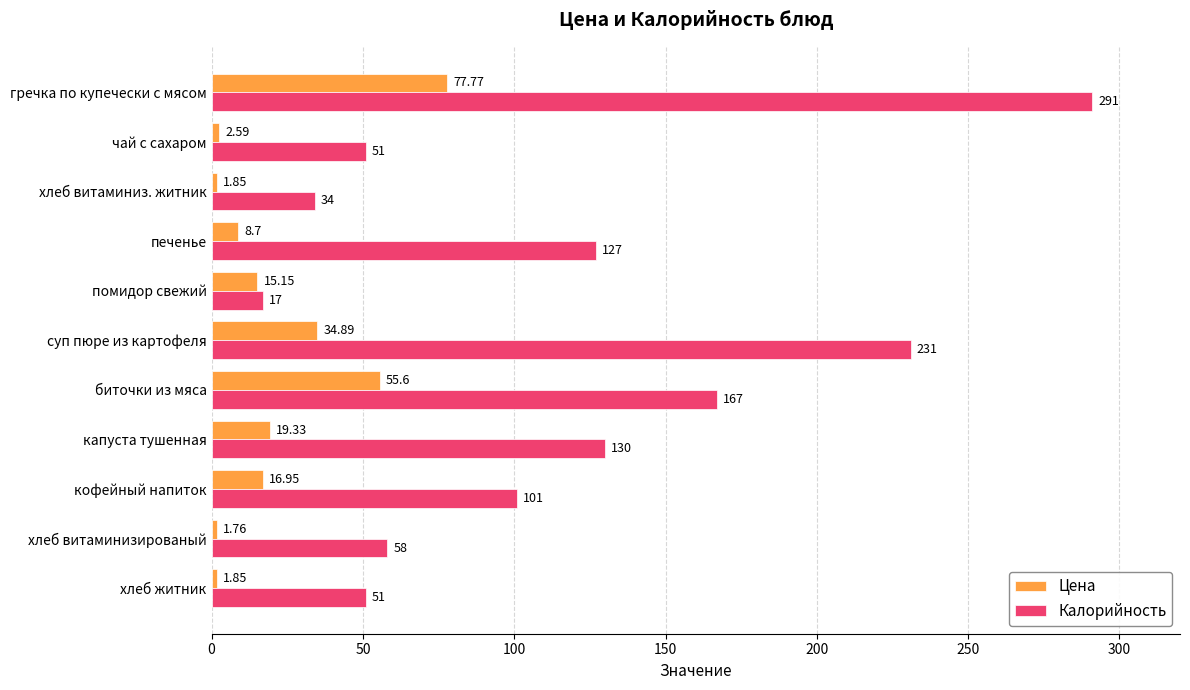

Which series has the largest range (max minus min)?

Калорийность